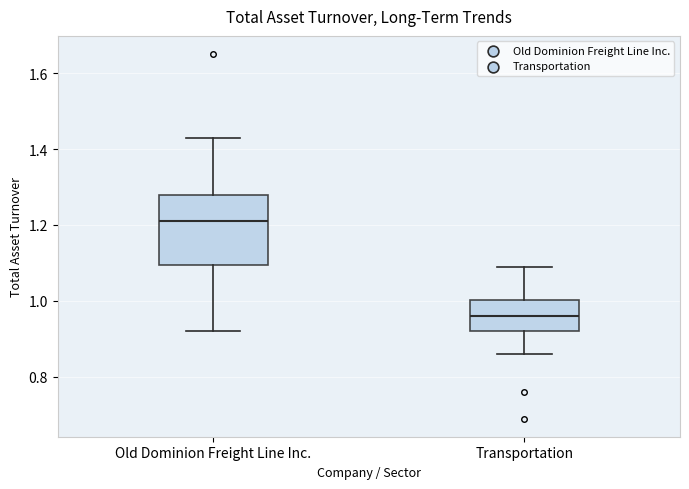

Reading left to right, transcribe this box plot: for each box, give where its median line is, the range the box spans, and where its two whiskers end, as read against the y-axis. The values are not printed on the chart, so give them approximately, as read against the axis.

Old Dominion Freight Line Inc.: median 1.22, box 1.10 to 1.28, whiskers 0.92 to 1.44
Transportation: median 0.96, box 0.92 to 1.00, whiskers 0.86 to 1.10